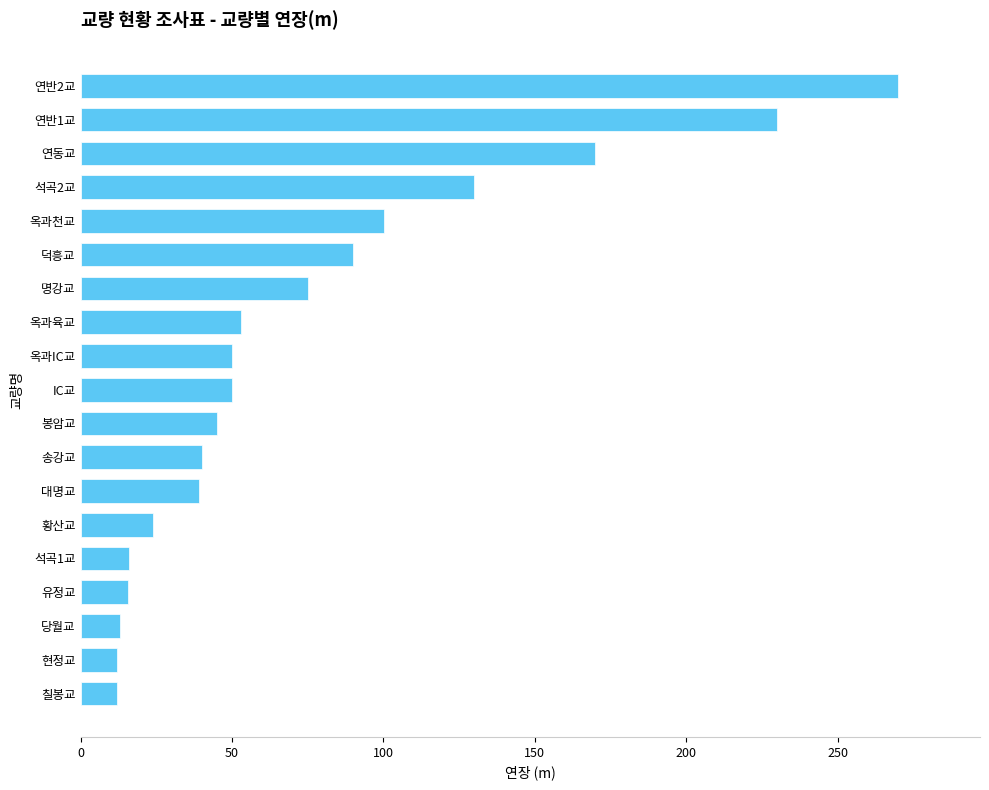

Between 연동교 and 명강교, which is larger?

연동교